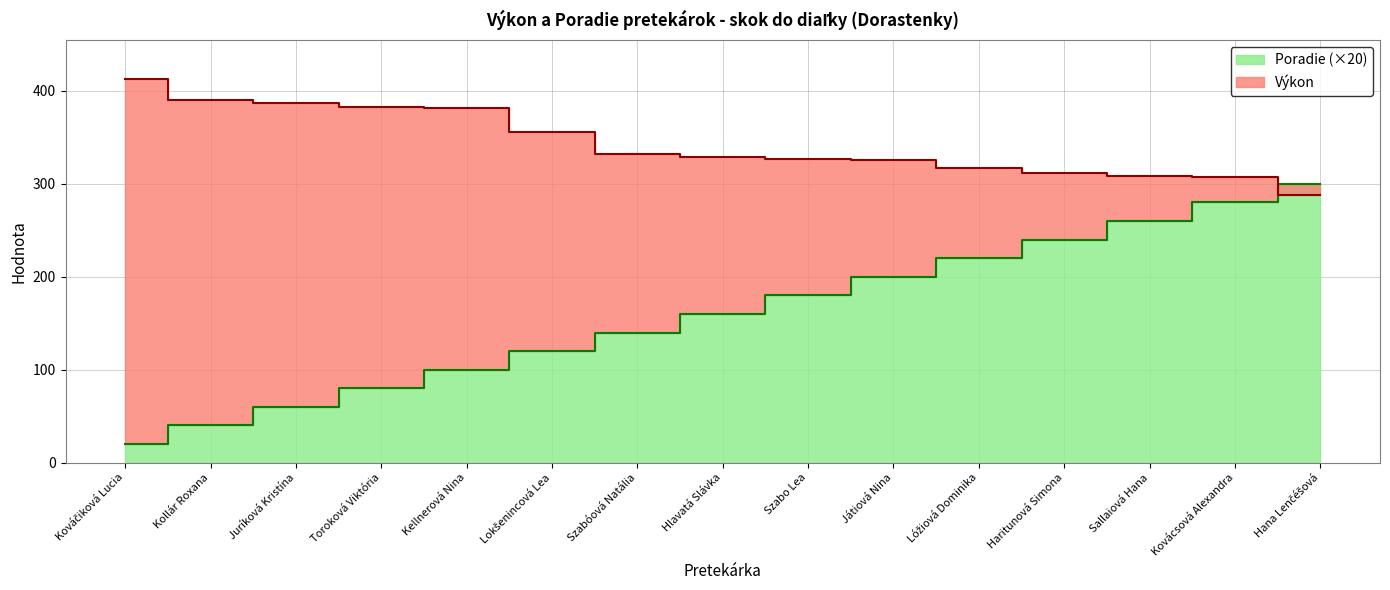

Reading right to left, list all the values displayed in this chart.

Výkon: Hana Lenčéšová=288	Kovácsová Alexandra=307	Sallaiová Hana=308	Haritunová Simona=311	Lóžiová Dominika=317	Játiová Nina=326	Szabo Lea=327	Hlavatá Slávka=329	Szabóová Natália=332	Lokšenincová Lea=356	Kellnerová Nina=381	Toroková Viktória=383	Juríková Kristína=387	Kollár Roxana=390	Kováčiková Lucia=413
Poradie: Hana Lenčéšová=300	Kovácsová Alexandra=280	Sallaiová Hana=260	Haritunová Simona=240	Lóžiová Dominika=220	Játiová Nina=200	Szabo Lea=180	Hlavatá Slávka=160	Szabóová Natália=140	Lokšenincová Lea=120	Kellnerová Nina=100	Toroková Viktória=80	Juríková Kristína=60	Kollár Roxana=40	Kováčiková Lucia=20